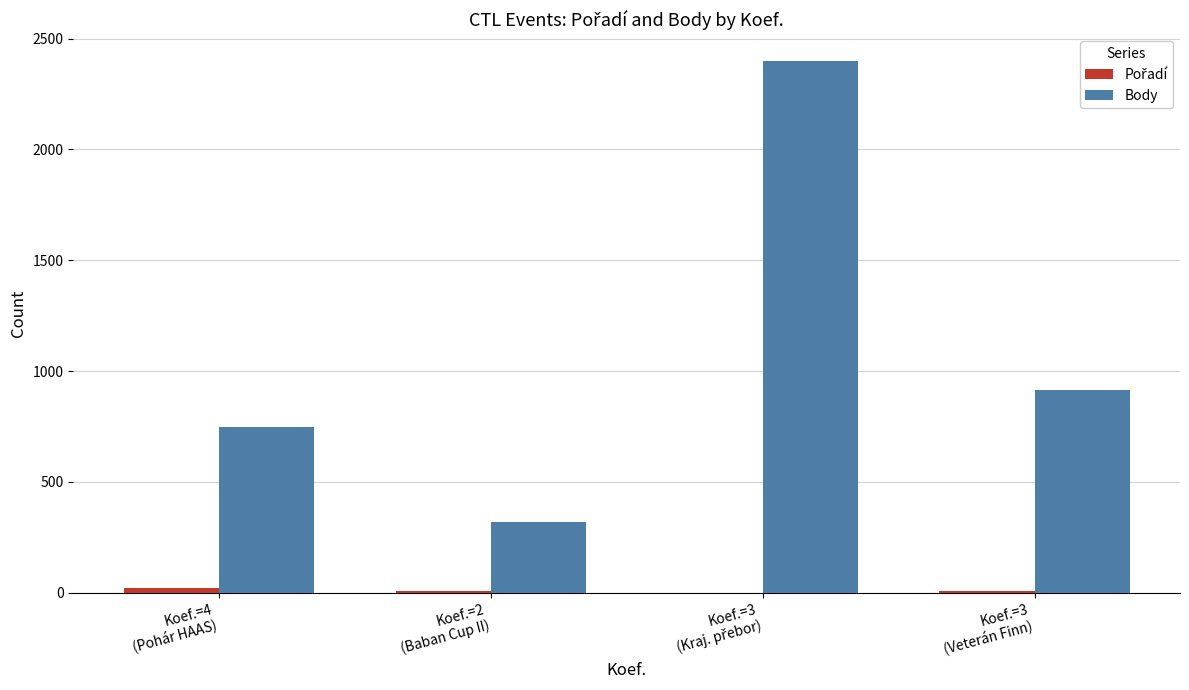

Is it true that Body equals 746 at Koef.=4
(Pohár HAAS)?

True